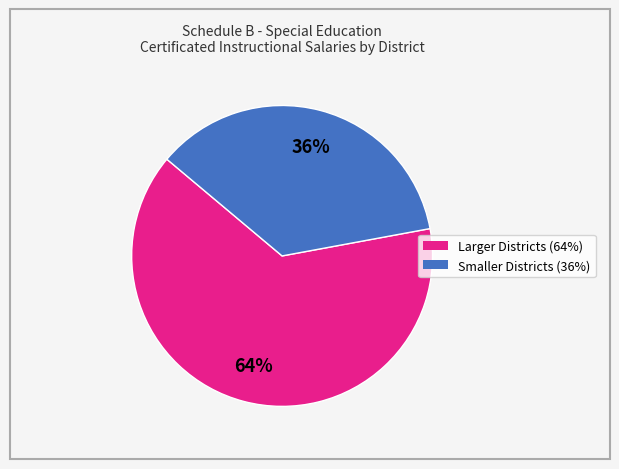

Is there any slice that represents more than half of the pie?

Yes